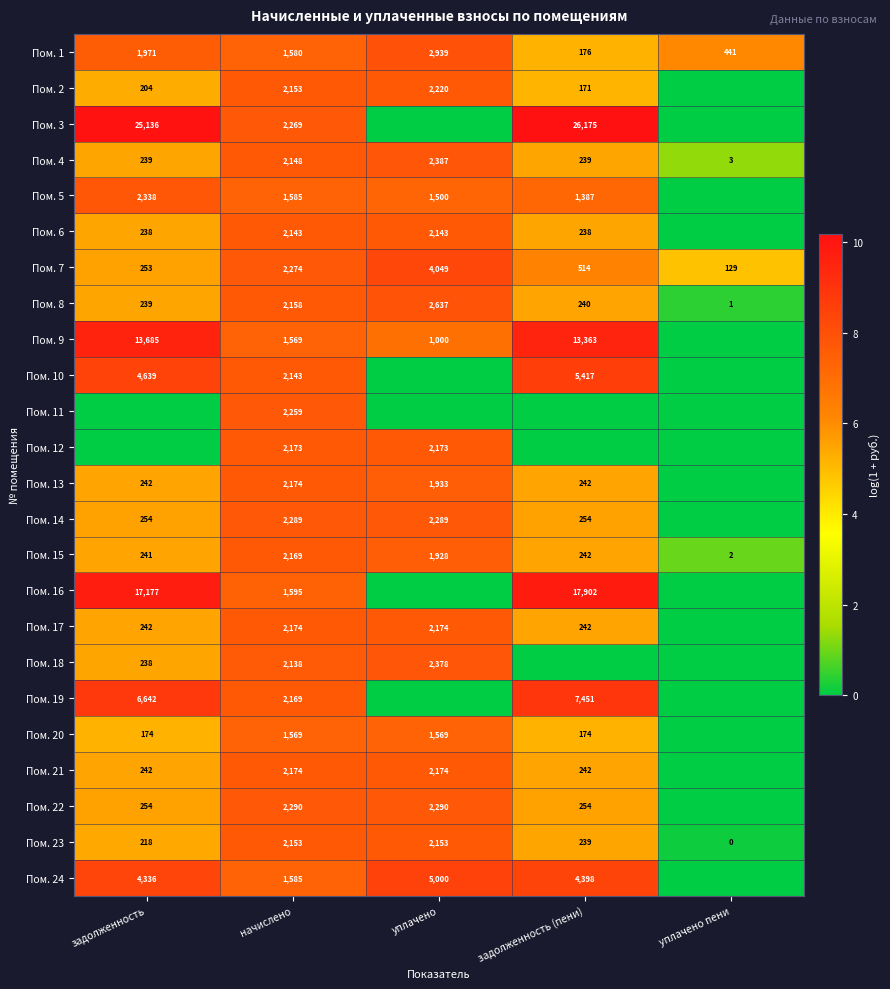

Is the value of Пом. 14 at задолженность greater than the value of Пом. 7 at начислено?

No